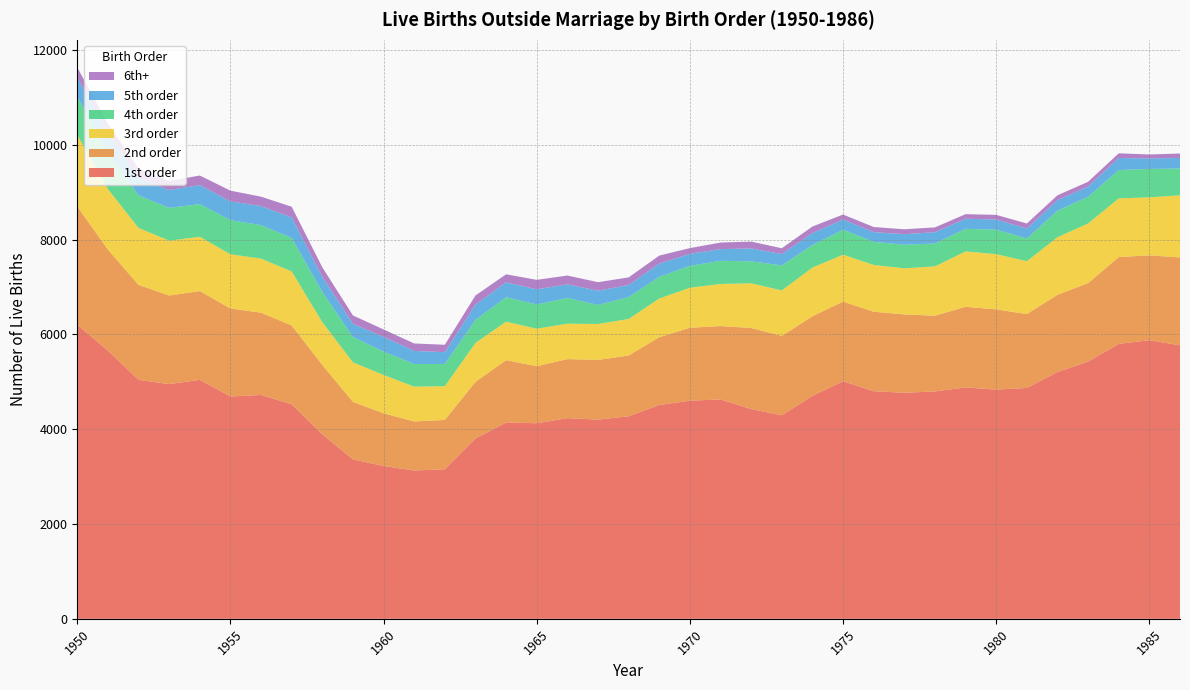

Reading right to left, list all the values displayed in this chart.

1st order: 1986=5770	1985=5878	1984=5800	1983=5427	1982=5207	1981=4871	1980=4836	1979=4882	1978=4797	1977=4769	1976=4802	1975=5013	1974=4704	1973=4295	1972=4426	1971=4628	1970=4602	1969=4511	1968=4273	1967=4203	1966=4234	1965=4126	1964=4142	1963=3805	1962=3156	1961=3129	1960=3224	1959=3364	1958=3891	1957=4526	1956=4723	1955=4691	1954=5041	1953=4953	1952=5041	1951=5659	1950=6203
2nd order: 1986=1853	1985=1791	1984=1832	1983=1656	1982=1629	1981=1558	1980=1692	1979=1701	1978=1597	1977=1653	1976=1677	1975=1679	1974=1679	1973=1673	1972=1710	1971=1548	1970=1539	1969=1430	1968=1283	1967=1259	1966=1245	1965=1204	1964=1315	1963=1194	1962=1040	1961=1035	1960=1112	1959=1213	1958=1464	1957=1663	1956=1735	1955=1856	1954=1873	1953=1868	1952=2004	1951=2131	1950=2496
3rd order: 1986=1312	1985=1223	1984=1237	1983=1258	1982=1215	1981=1116	1980=1165	1979=1168	1978=1042	1977=972	1976=987	1975=990	1974=1027	1973=960	1972=943	1971=888	1970=844	1969=816	1968=770	1967=758	1966=747	1965=791	1964=812	1963=822	1962=712	1961=734	1960=809	1959=834	1958=903	1957=1140	1956=1141	1955=1144	1954=1146	1953=1157	1952=1202	1951=1277	1950=1510
4th order: 1986=565	1985=599	1984=599	1983=563	1982=559	1981=479	1980=517	1979=477	1978=481	1977=499	1976=486	1975=526	1974=476	1973=527	1972=463	1971=489	1970=461	1969=457	1968=461	1967=401	1966=543	1965=511	1964=516	1963=486	1962=469	1961=477	1960=492	1959=533	1958=636	1957=705	1956=706	1955=720	1954=688	1953=692	1952=686	1951=777	1950=809
5th order: 1986=222	1985=222	1984=254	1983=217	1982=222	1981=210	1980=214	1979=213	1978=239	1977=222	1976=206	1975=217	1974=251	1973=240	1972=272	1971=247	1970=254	1969=281	1968=255	1967=301	1966=287	1965=320	1964=314	1963=321	1962=248	1961=277	1960=312	1959=279	1958=323	1957=435	1956=403	1955=396	1954=403	1953=376	1952=364	1951=399	1950=401
6th+: 1986=95	1985=83	1984=99	1983=99	1982=103	1981=106	1980=98	1979=96	1978=102	1977=103	1976=108	1975=104	1974=139	1973=123	1972=144	1971=138	1970=121	1969=168	1968=161	1967=180	1966=186	1965=199	1964=169	1963=194	1962=157	1961=157	1960=156	1959=177	1958=198	1957=224	1956=198	1955=226	1954=201	1953=192	1952=197	1951=201	1950=214